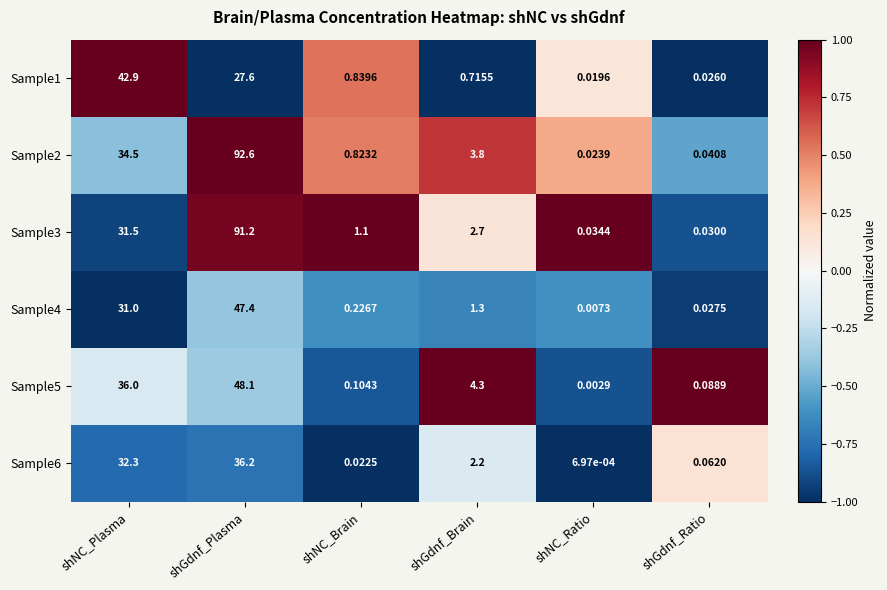

At which category is the sum across all series the highest?

shGdnf_Plasma